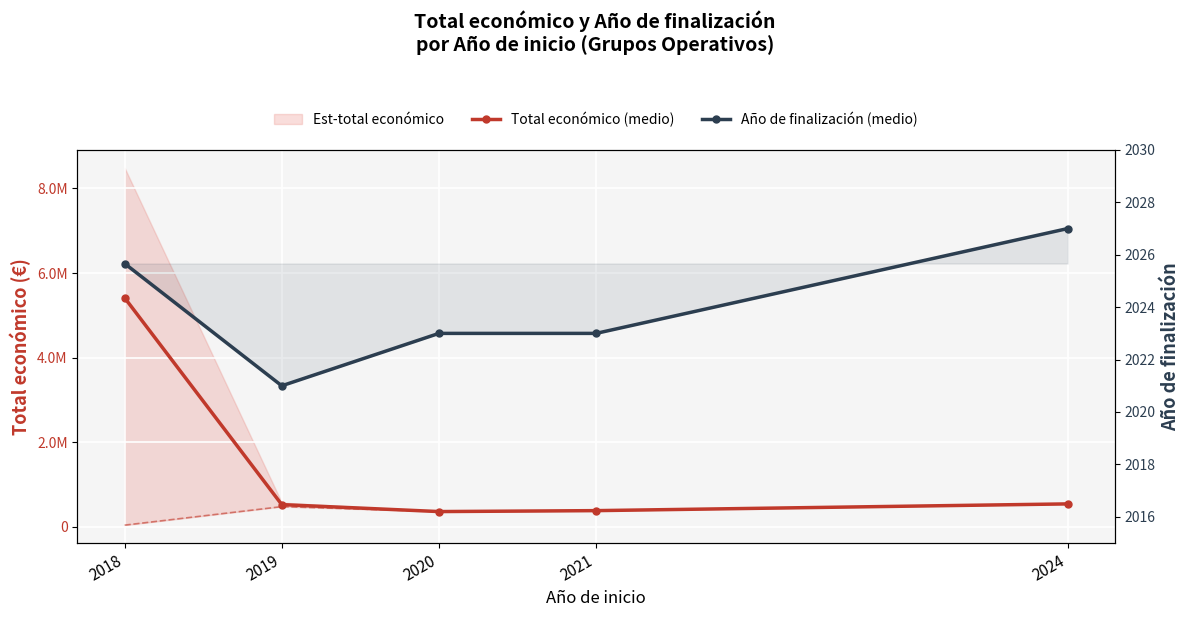

Which series has the largest total across all categories?

Total económico (medio)